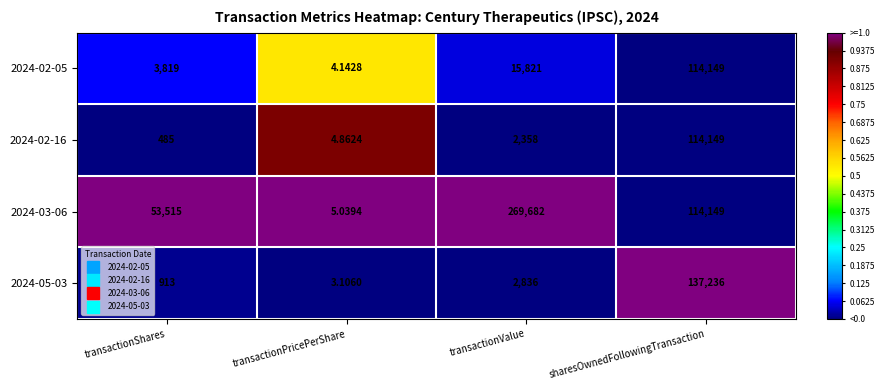

Where is 2024-03-06 nearest to the value 134843?

sharesOwnedFollowingTransaction